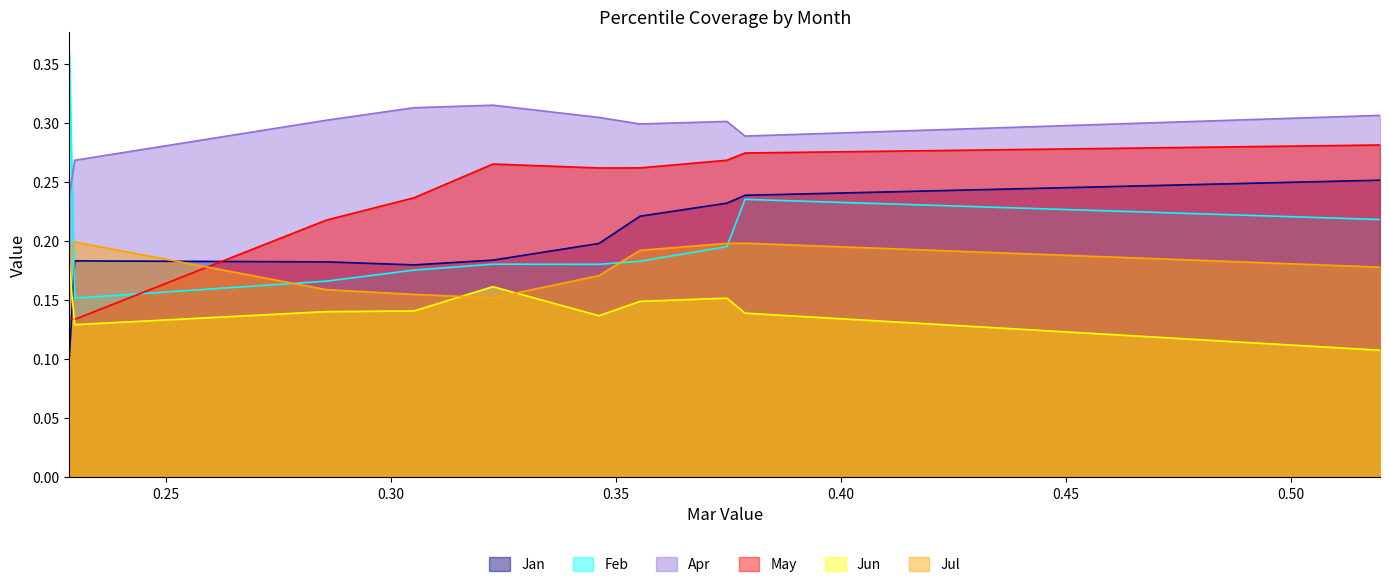

The value of Jul at pct55 is 0.2. True or false?

False